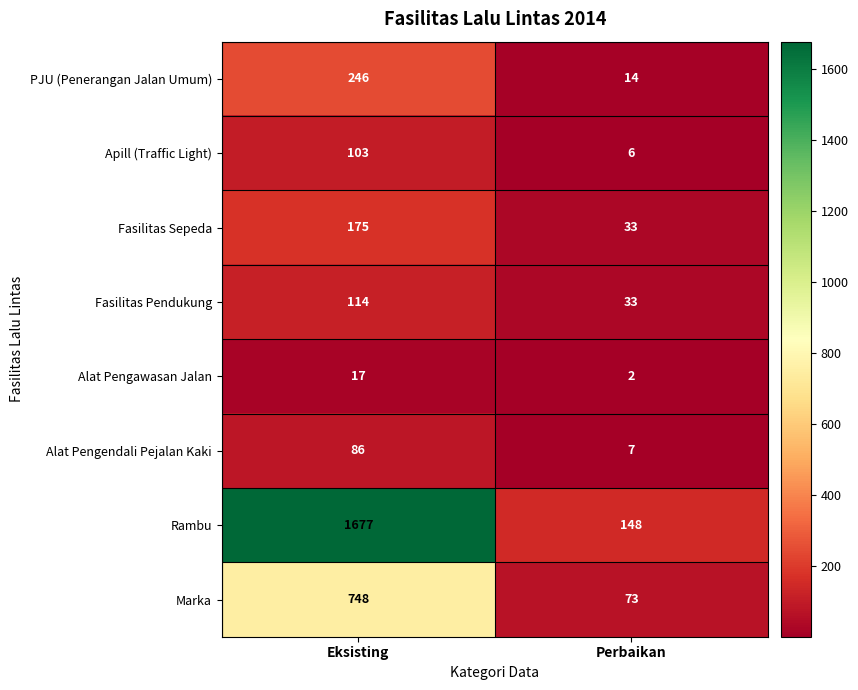

Reading right to left, extract all data points from this chart.

PJU (Penerangan Jalan Umum): Perbaikan=14	Eksisting=246
Apill (Traffic Light): Perbaikan=6	Eksisting=103
Fasilitas Sepeda: Perbaikan=33	Eksisting=175
Fasilitas Pendukung: Perbaikan=33	Eksisting=114
Alat Pengawasan Jalan: Perbaikan=2	Eksisting=17
Alat Pengendali Pejalan Kaki: Perbaikan=7	Eksisting=86
Rambu: Perbaikan=148	Eksisting=1677
Marka: Perbaikan=73	Eksisting=748